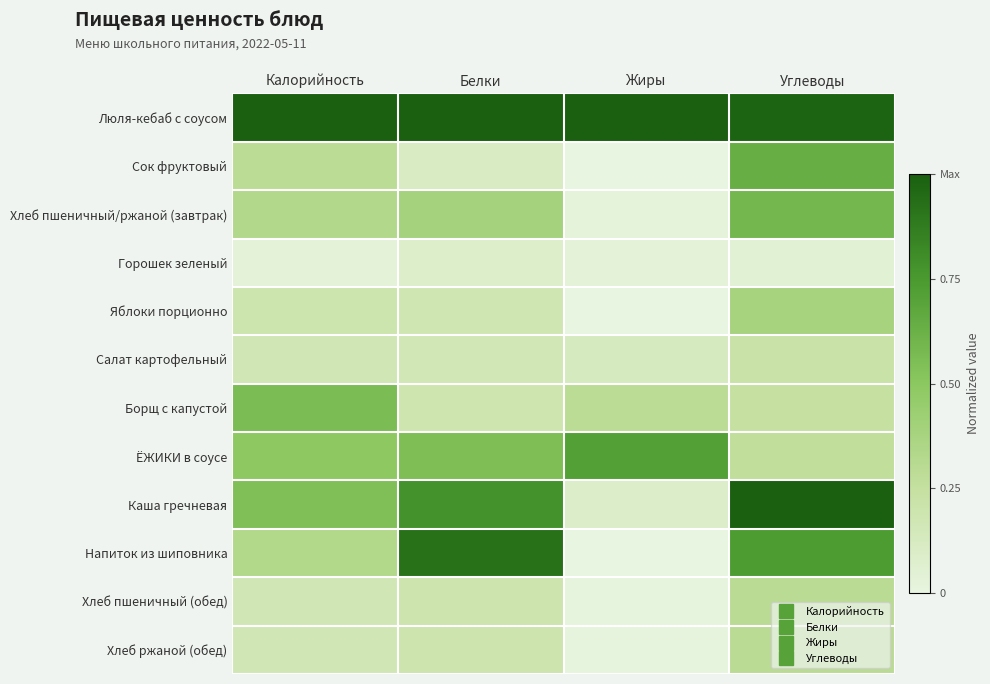

Which series has the largest range (max minus min)?

Напиток из шиповника